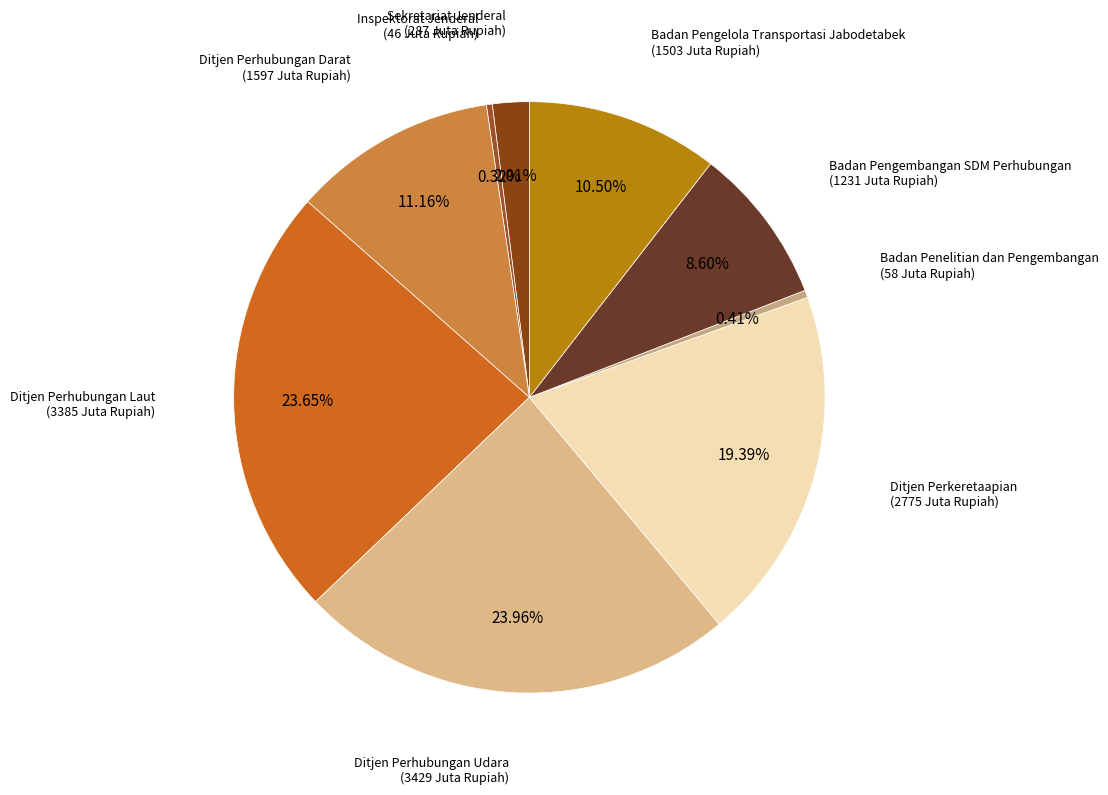

Does Badan Pengelola Transportasi Jabodetabek account for over 50% of the chart?

No